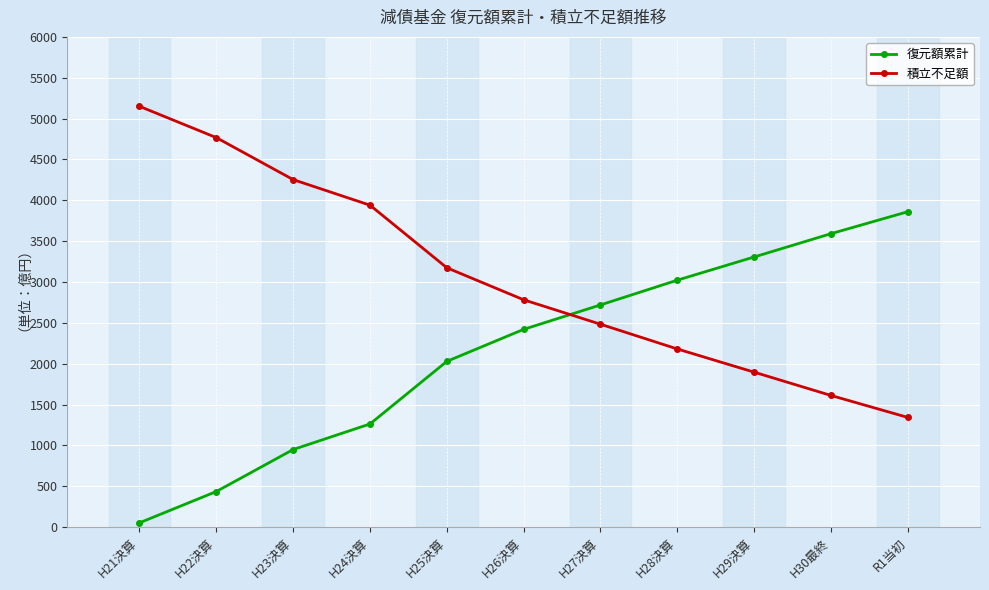

What is the label of the 7th point from the right?

H25決算